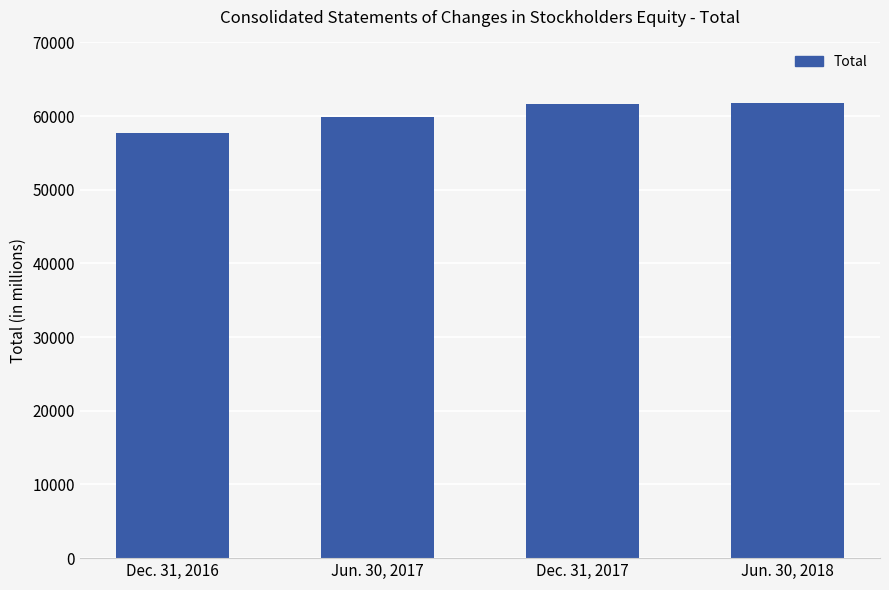

What is the minimum value shown in the chart?

57670